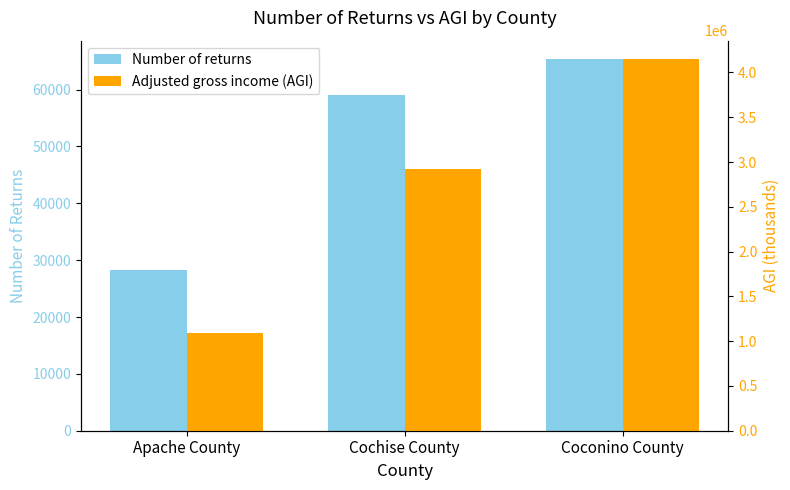

What is the sum of all Adjusted gross income (AGI) values?

8164940